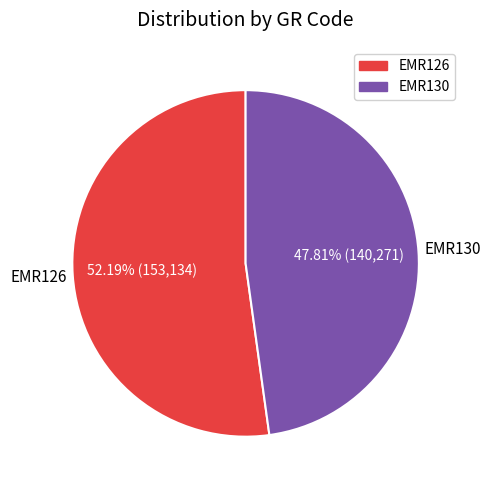

Rank the categories by value from highest to lowest.

EMR126, EMR130